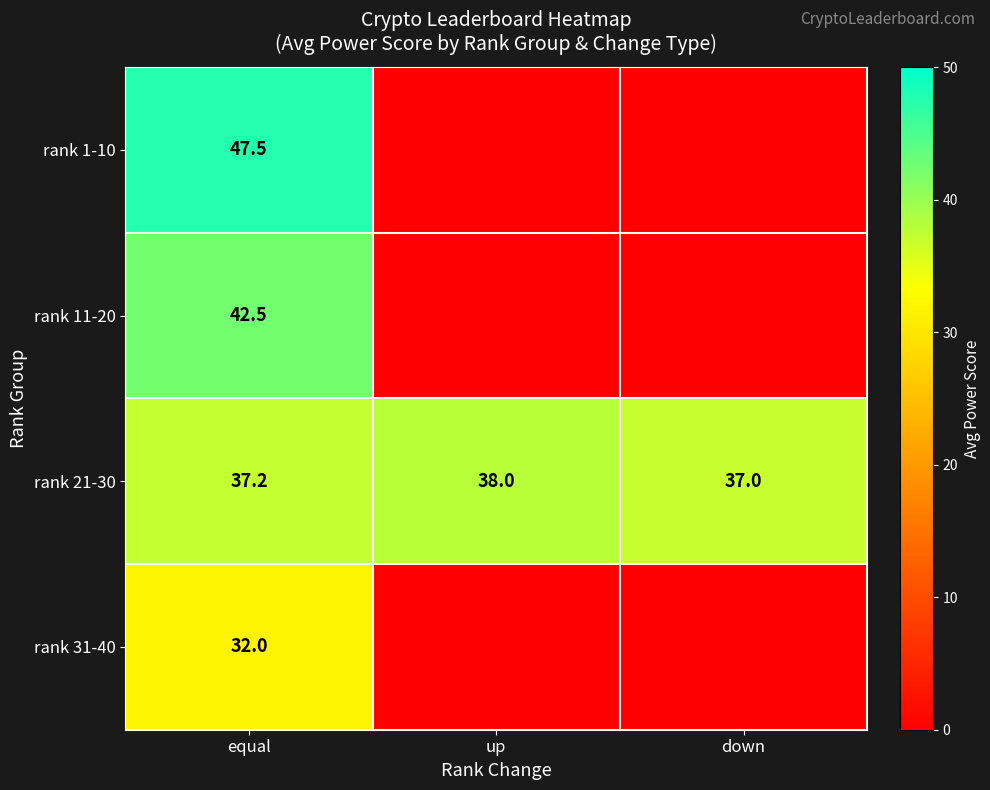

What is the total value across all series at equal?

159.2